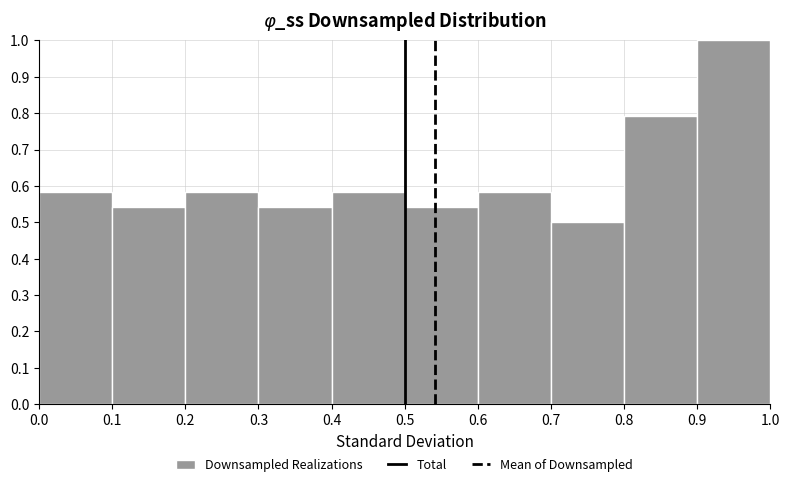

Over which range of the x-axis is the bar tallest?

0.9 to 1.0